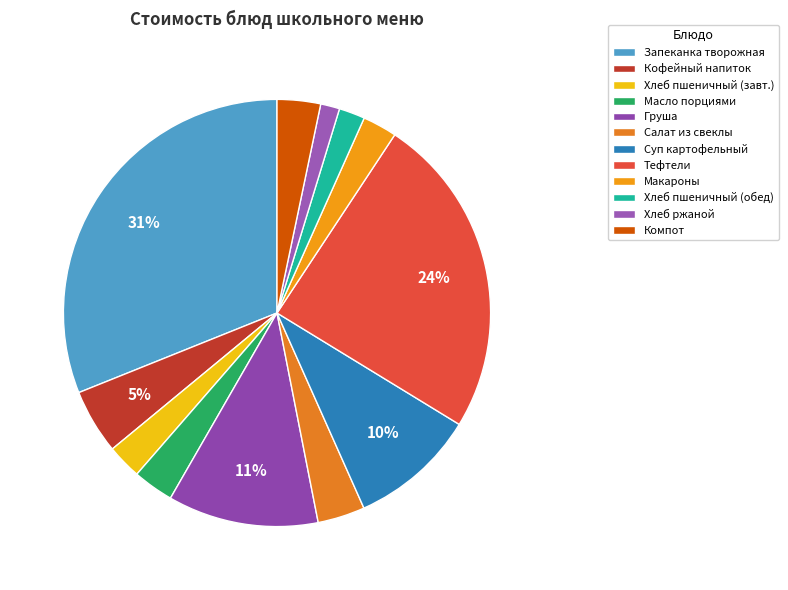

How many slices are in this pie chart?

12